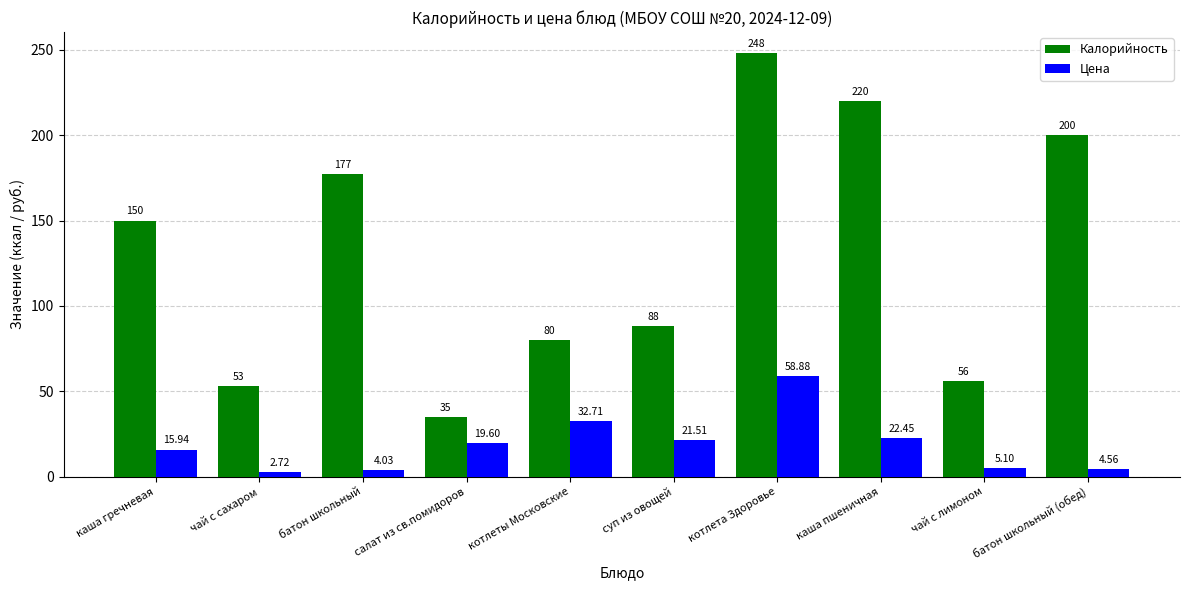

True or false: Калорийность has a value of 287.7 at батон школьный (обед).

False